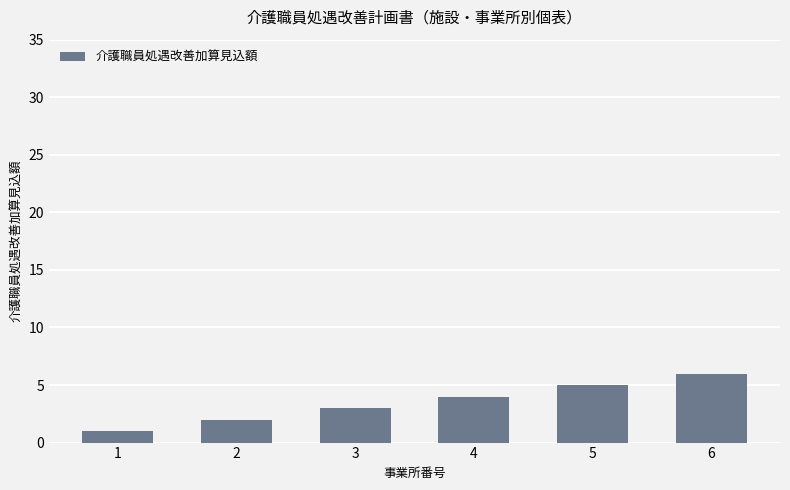

What is the value of the 2nd bar from the left?

2